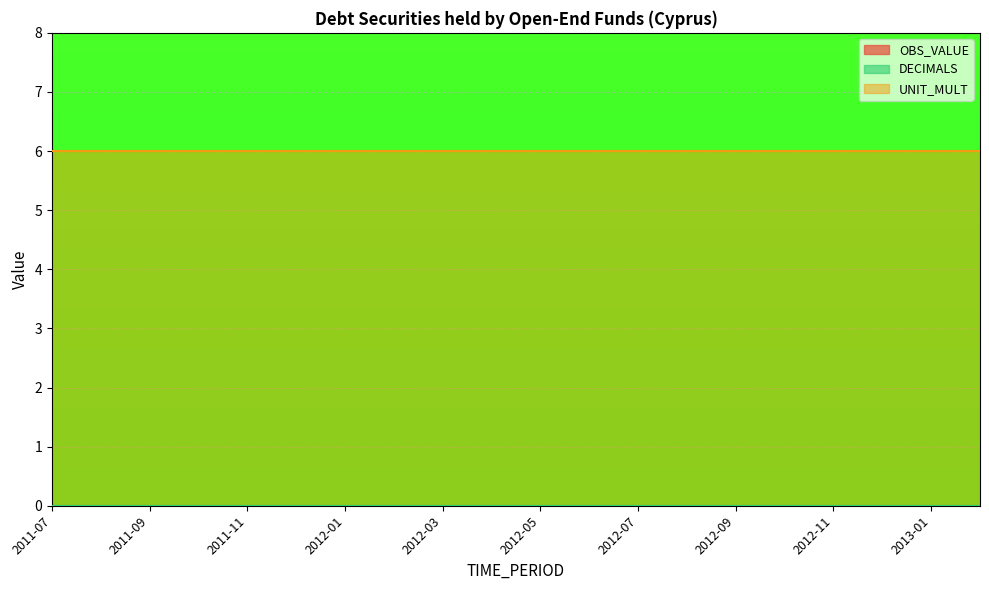

What is the minimum value for UNIT_MULT?

6